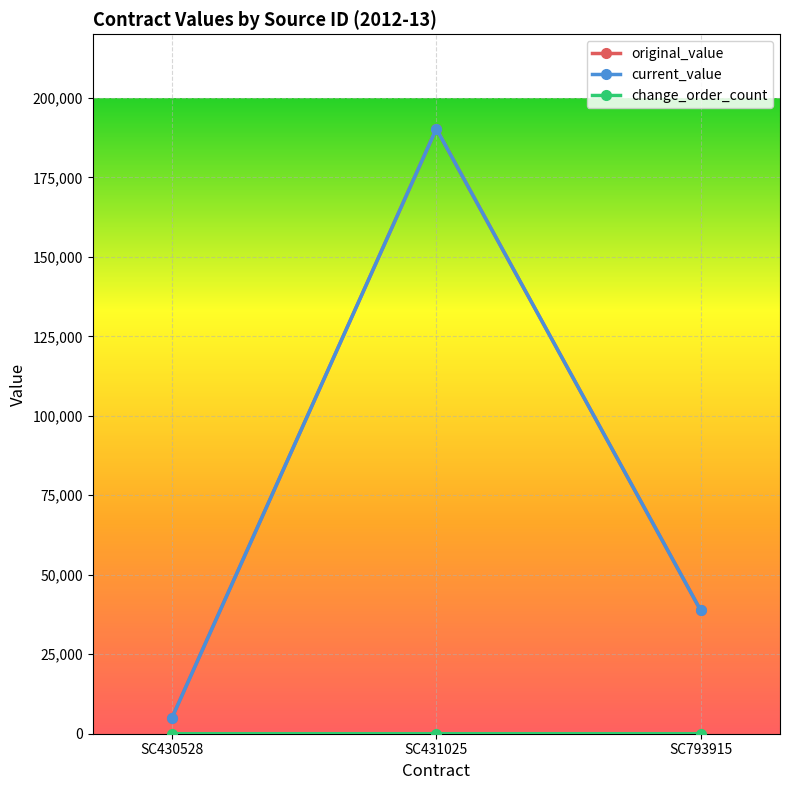

Does the chart have visible grid lines?

Yes